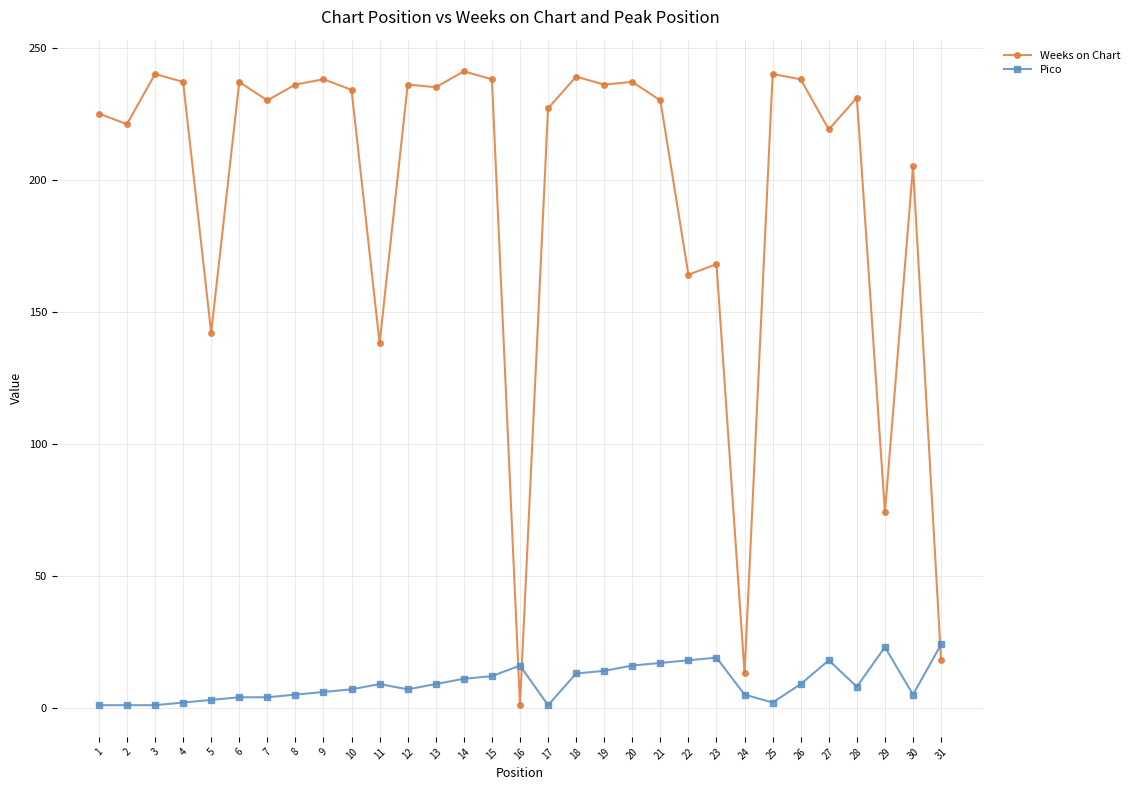

What is the maximum value shown in the chart?

241